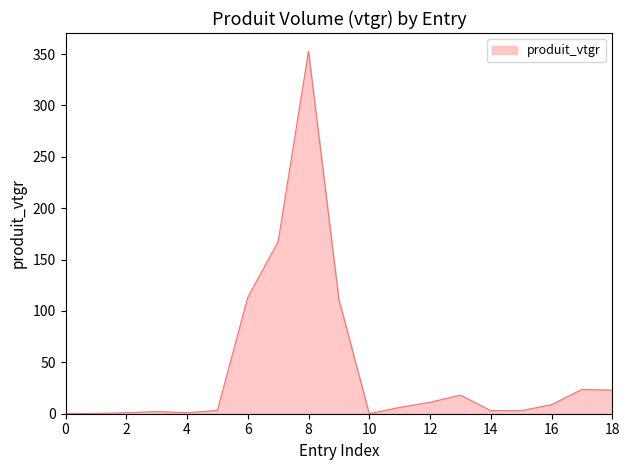

What is the maximum value shown in the chart?

352.8